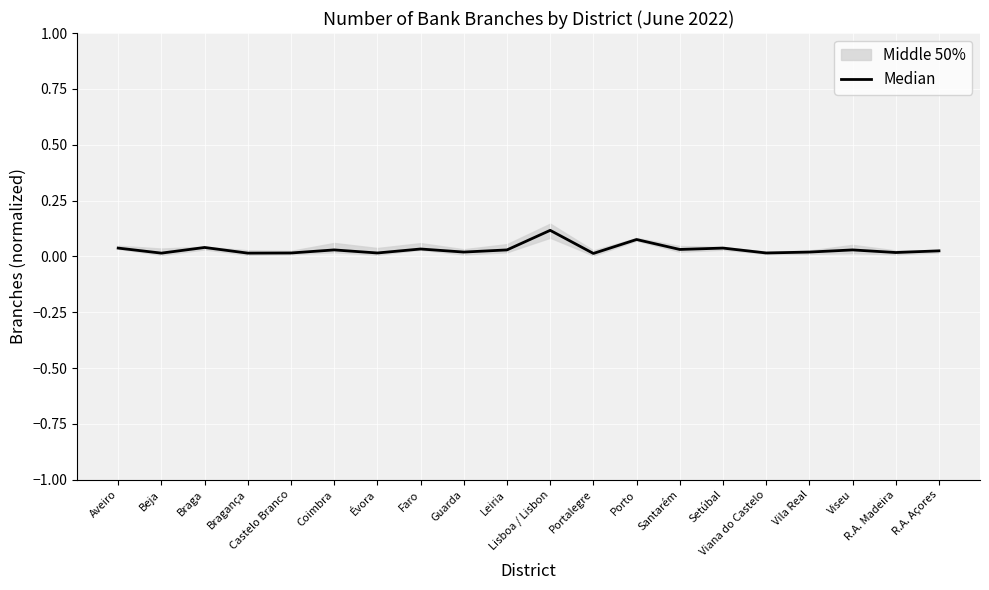

The chart shows a value of 0.1 at Faro. True or false?

False